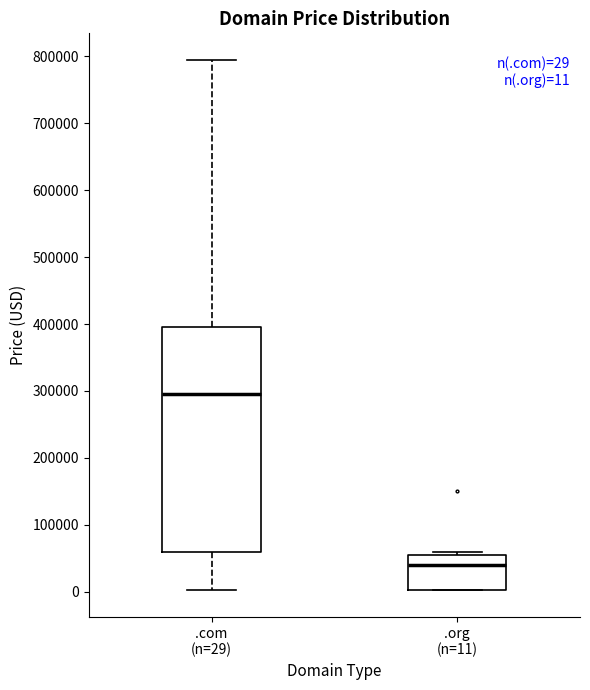

Which box is the tallest, from its lower edge to its upper edge?

.com (n=29)